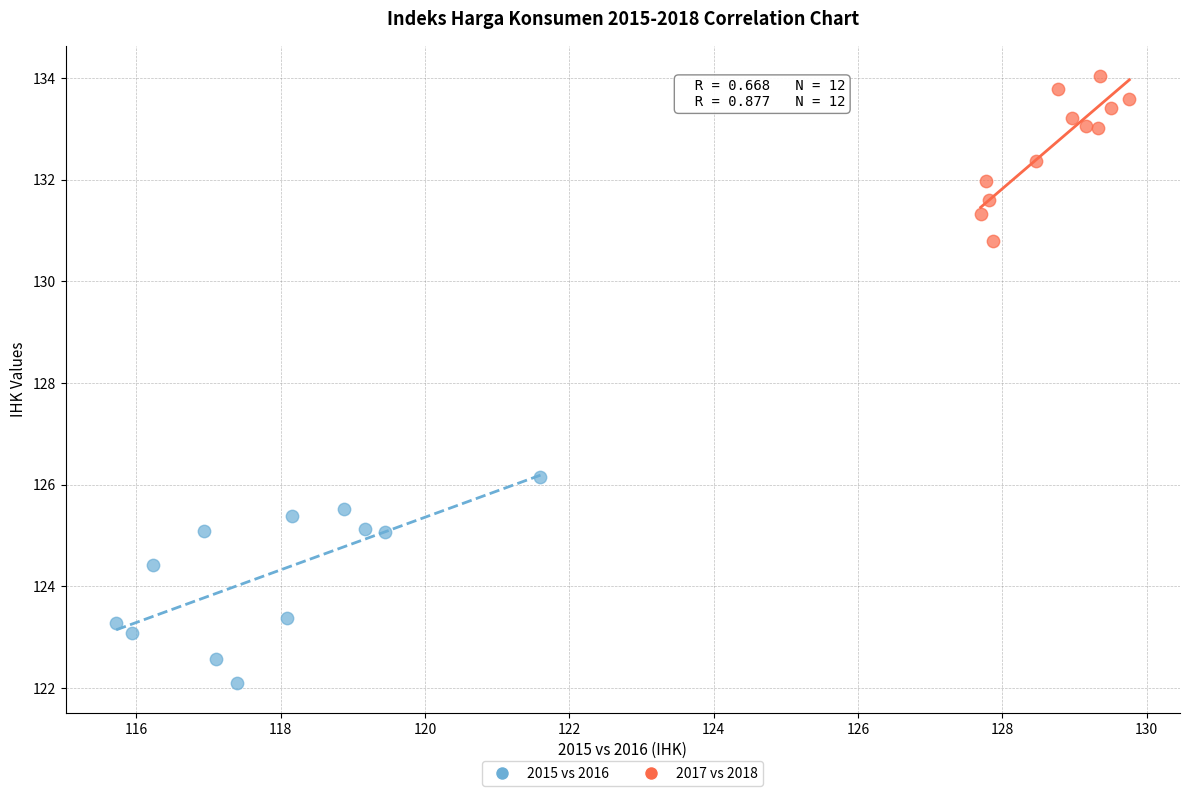

Which series contains the highest Y value?

2017 vs 2018